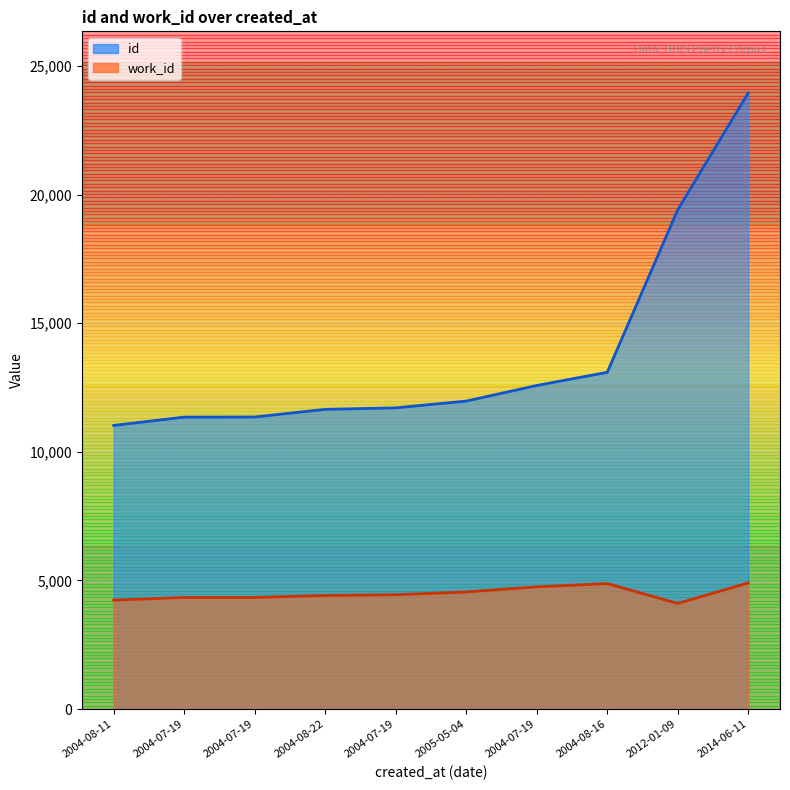

True or false: id and work_id intersect in this chart.

False